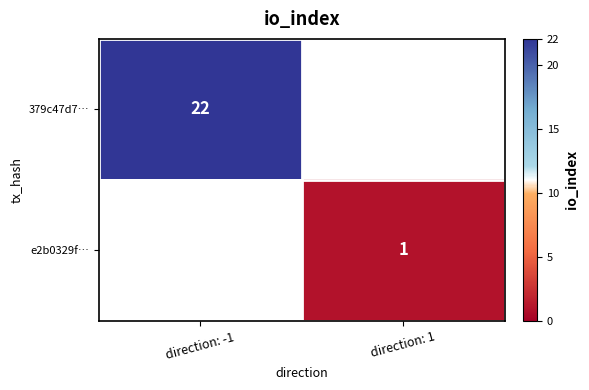

True or false: e2b0329f… has a value of 2 at direction: 1.

False